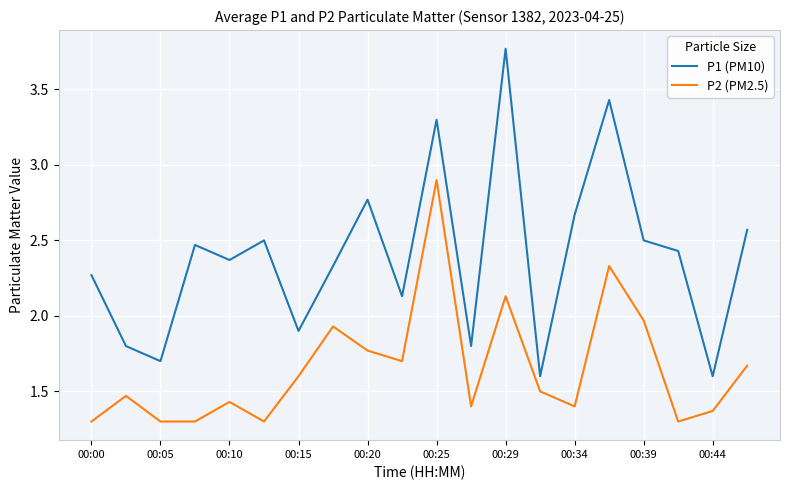

Which series has the largest total across all categories?

P1 (PM10)